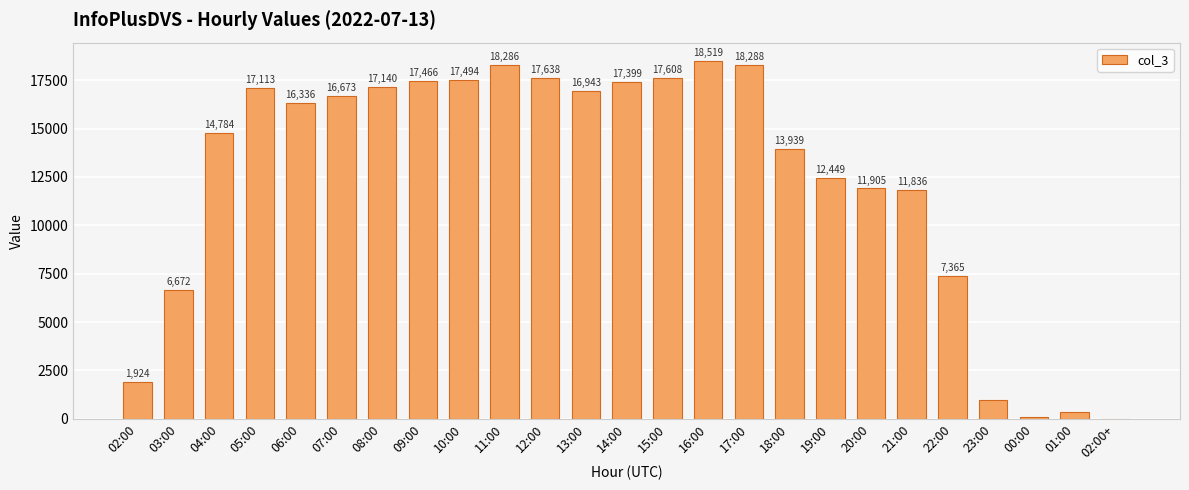

Reading left to right, what are all the values shown in this chart?

02:00=1924	03:00=6672	04:00=14784	05:00=17113	06:00=16336	07:00=16673	08:00=17140	09:00=17466	10:00=17494	11:00=18286	12:00=17638	13:00=16943	14:00=17399	15:00=17608	16:00=18519	17:00=18288	18:00=13939	19:00=12449	20:00=11905	21:00=11836	22:00=7365	23:00=956	00:00=106	01:00=362	02:00+=12